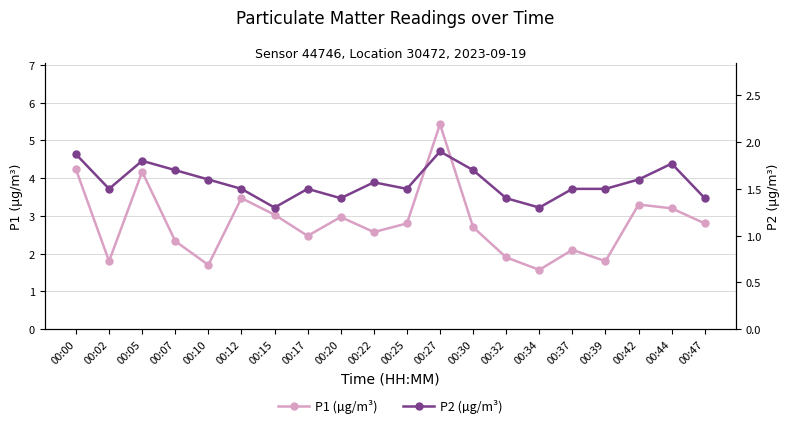

At which label is P1 (µg/m³) closest to 3?

00:15